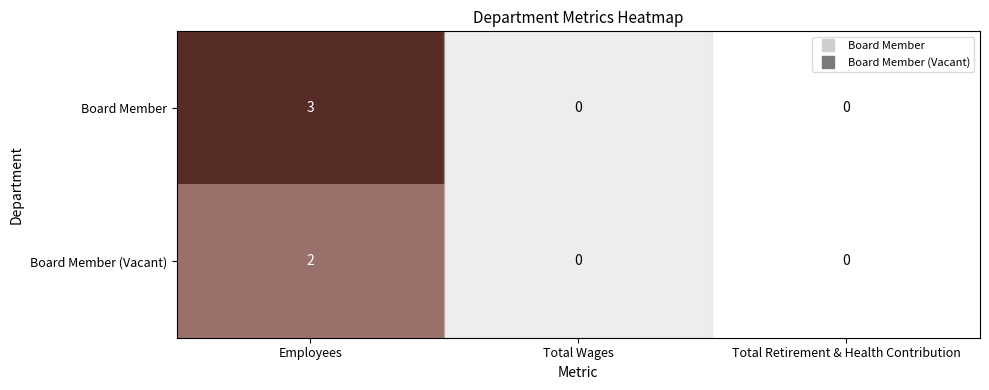

Which label corresponds to the largest value in the chart?

Employees